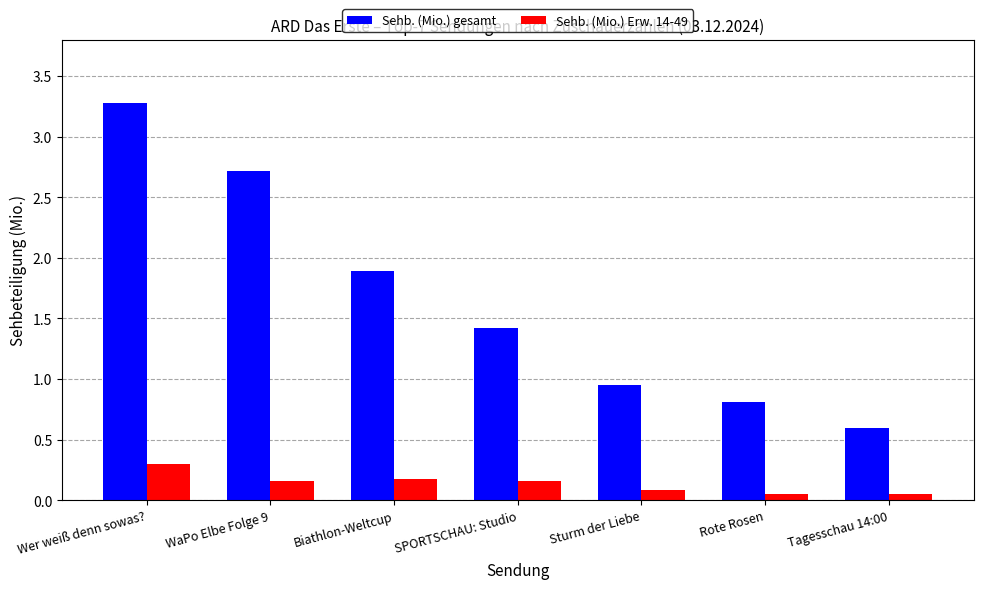

What is the value of the Sehb. (Mio.) gesamt bar at the 7th from the left?

0.6